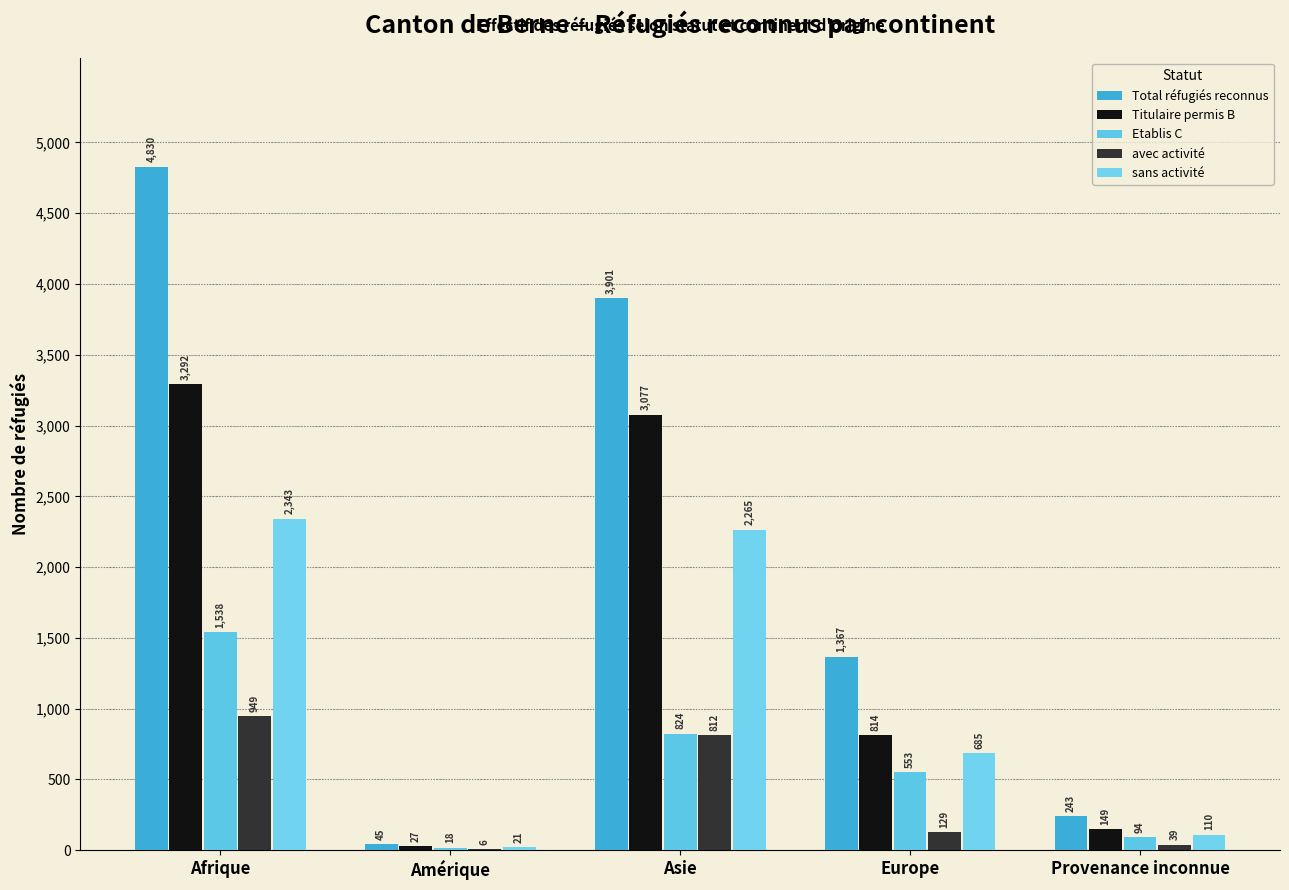

What is the sum of all avec activité values?

1935